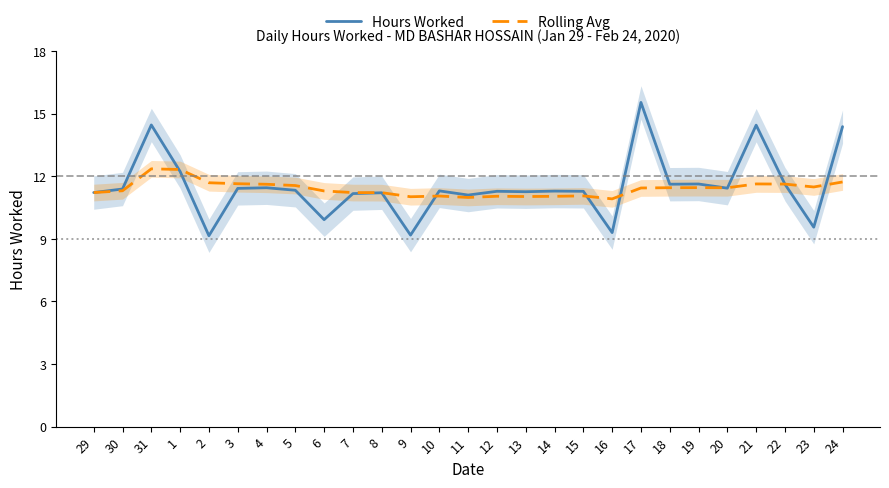

True or false: Hours Worked has more than 0 interior local peaks.

True